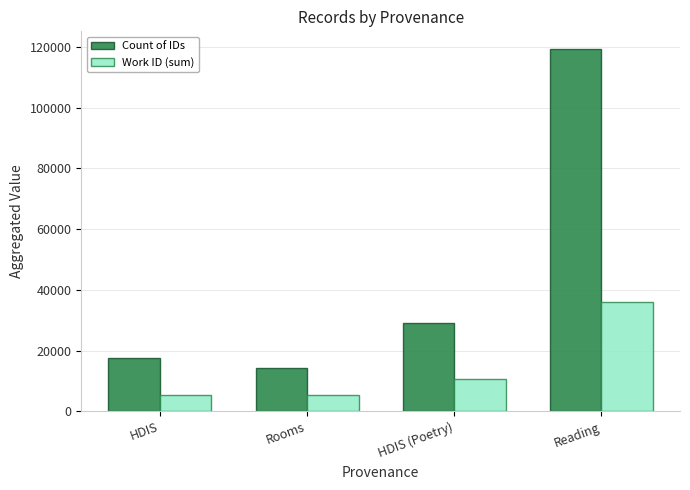

How many bars are there in total?

8